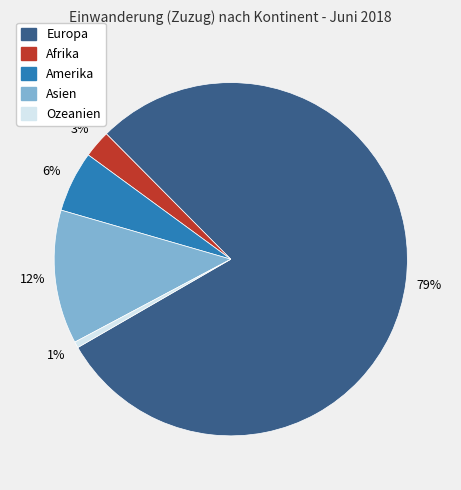

To the nearest percent, what is the difference between the Ozeanien and Afrika slice percentages?

2%